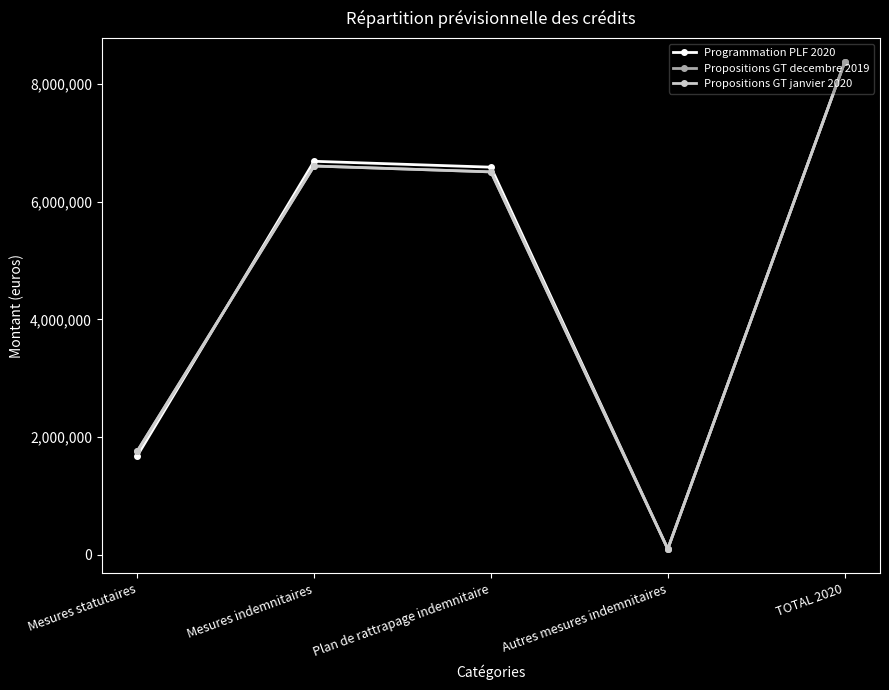

List the labels in order of Propositions GT decembre 2019 value, largest first.

TOTAL 2020, Mesures indemnitaires, Plan de rattrapage indemnitaire, Mesures statutaires, Autres mesures indemnitaires